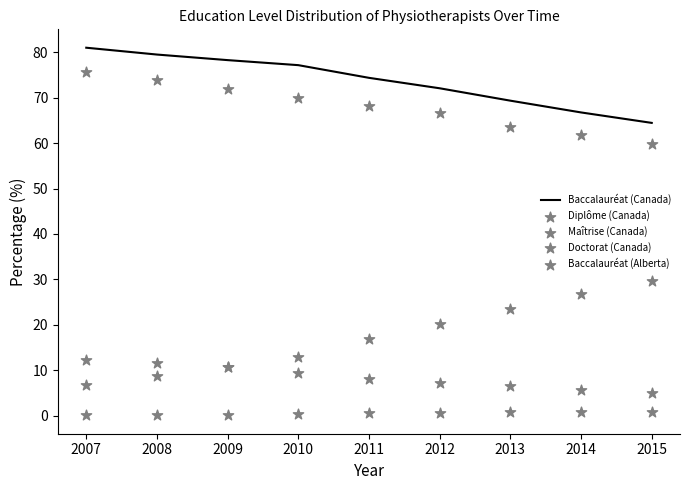

At how many categories does at least one series exceed 44?

9